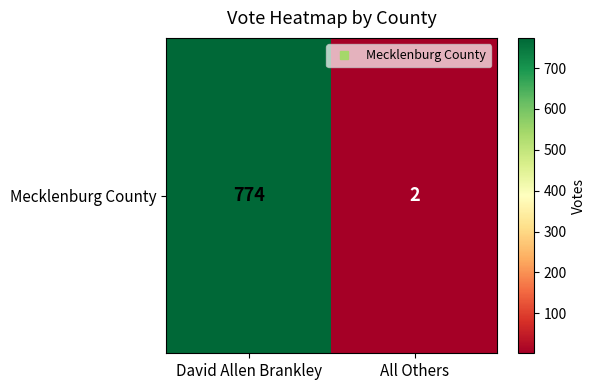

True or false: the data shows 2 at All Others.

True